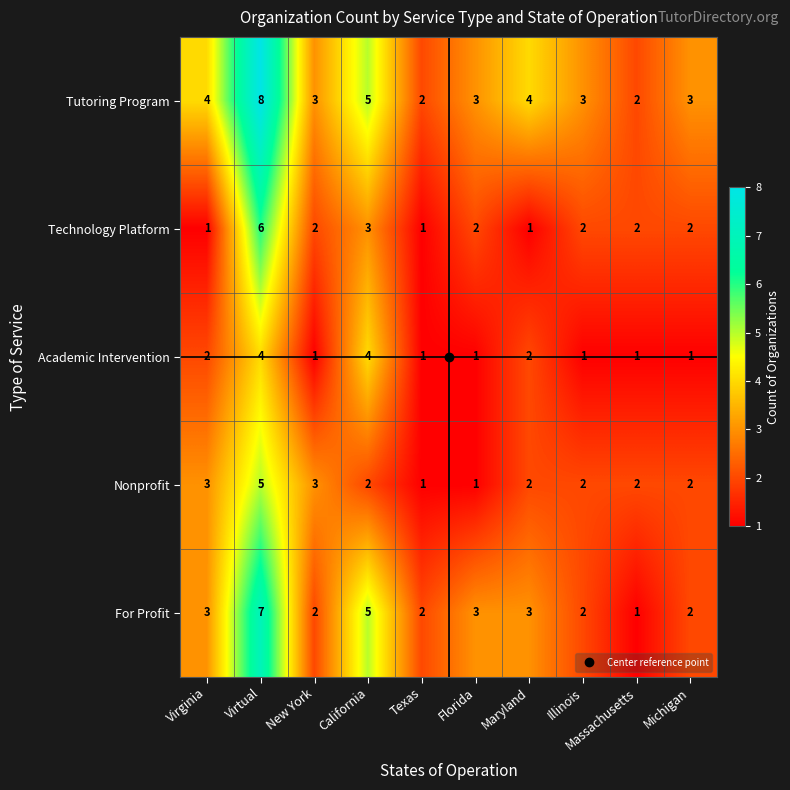

What is the difference between the maximum and minimum values in the Technology Platform series?

5